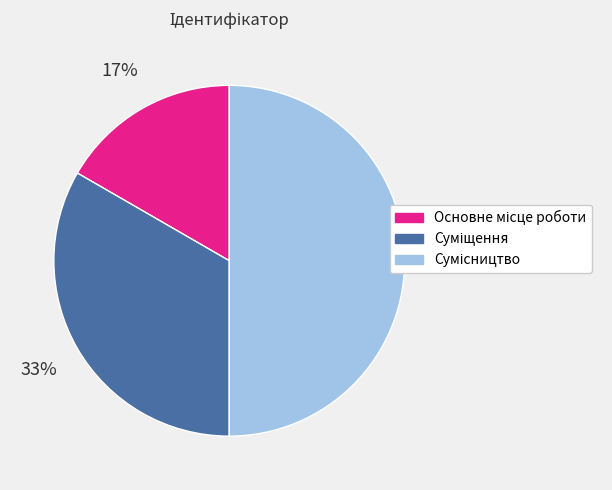

To the nearest percent, what is the difference between the largest and smallest slice percentages?

33%